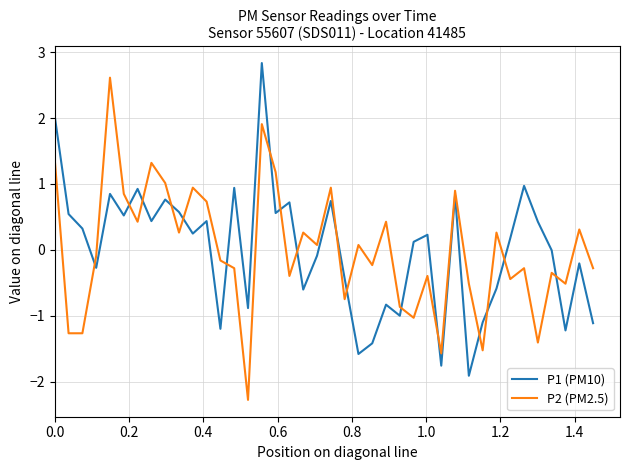

Which series ends up on top after the final intersection of P1 (PM10) and P2 (PM2.5)?

P2 (PM2.5)